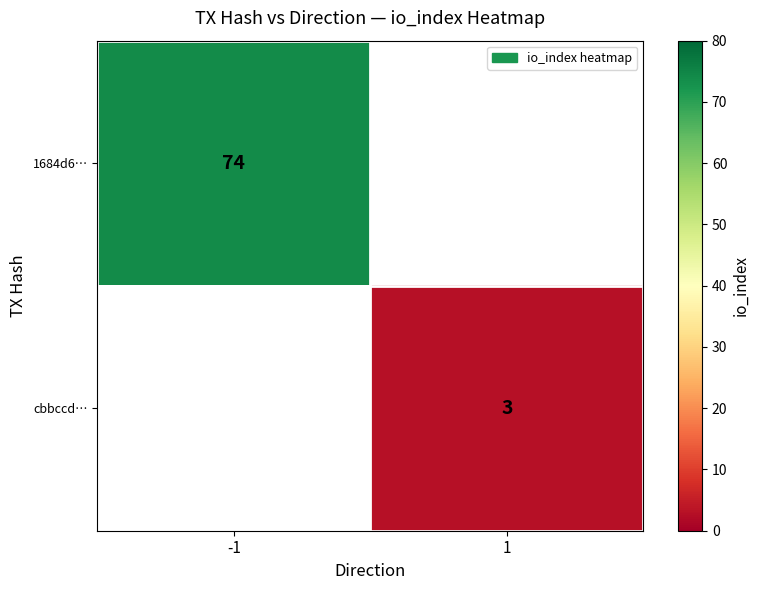

True or false: 1684d6… has a value of 30 at -1.

False